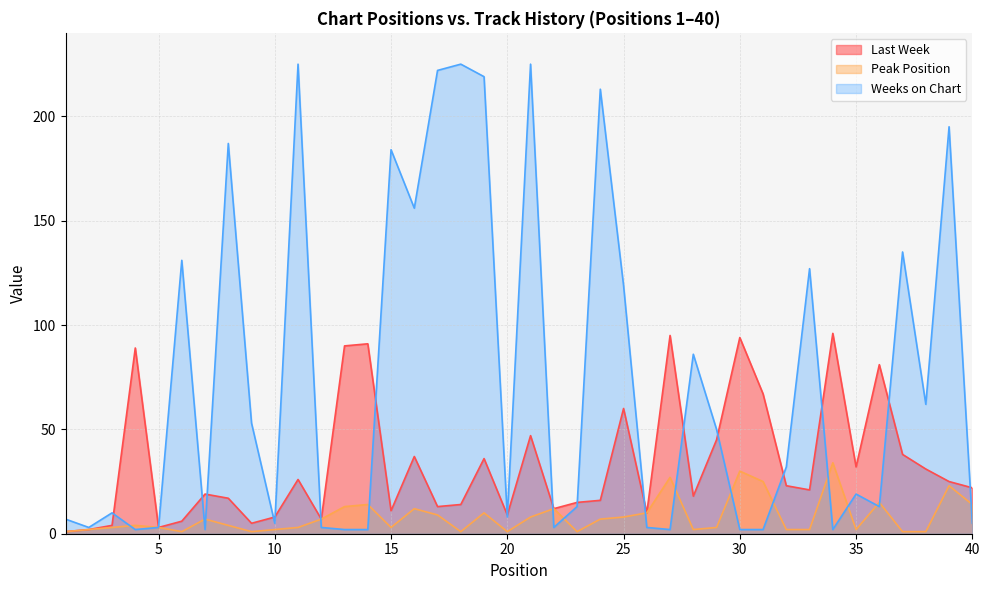

Does the chart have visible grid lines?

Yes